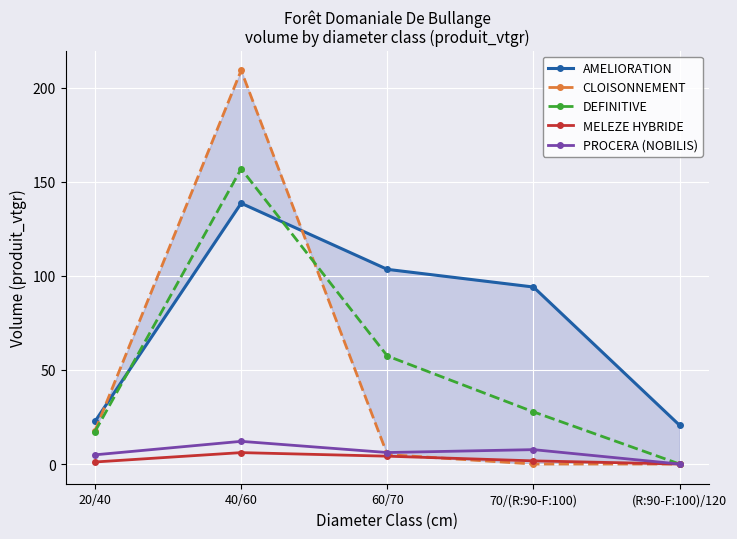

Which series has the widest spread of values?

CLOISONNEMENT